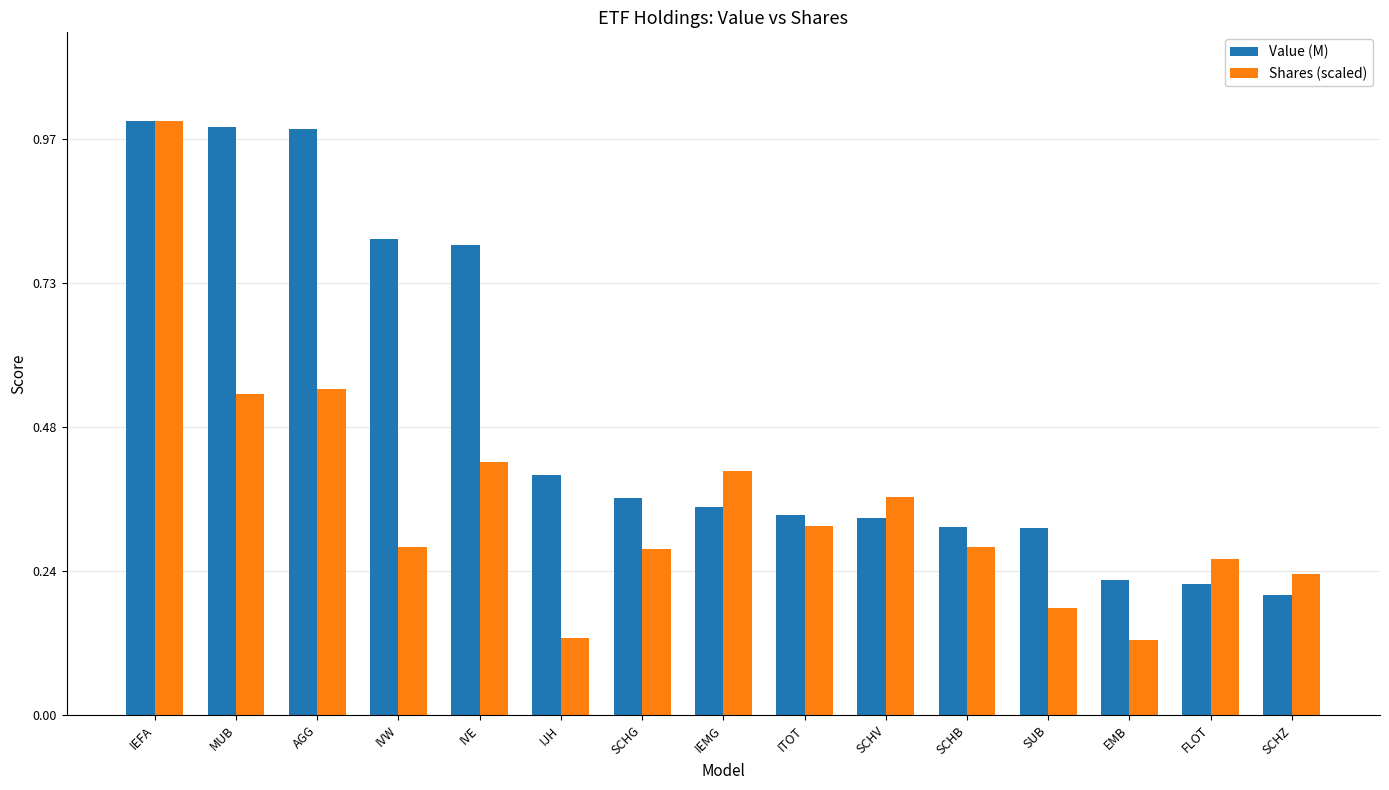

Are the bars grouped side by side (vs. stacked)?

Yes